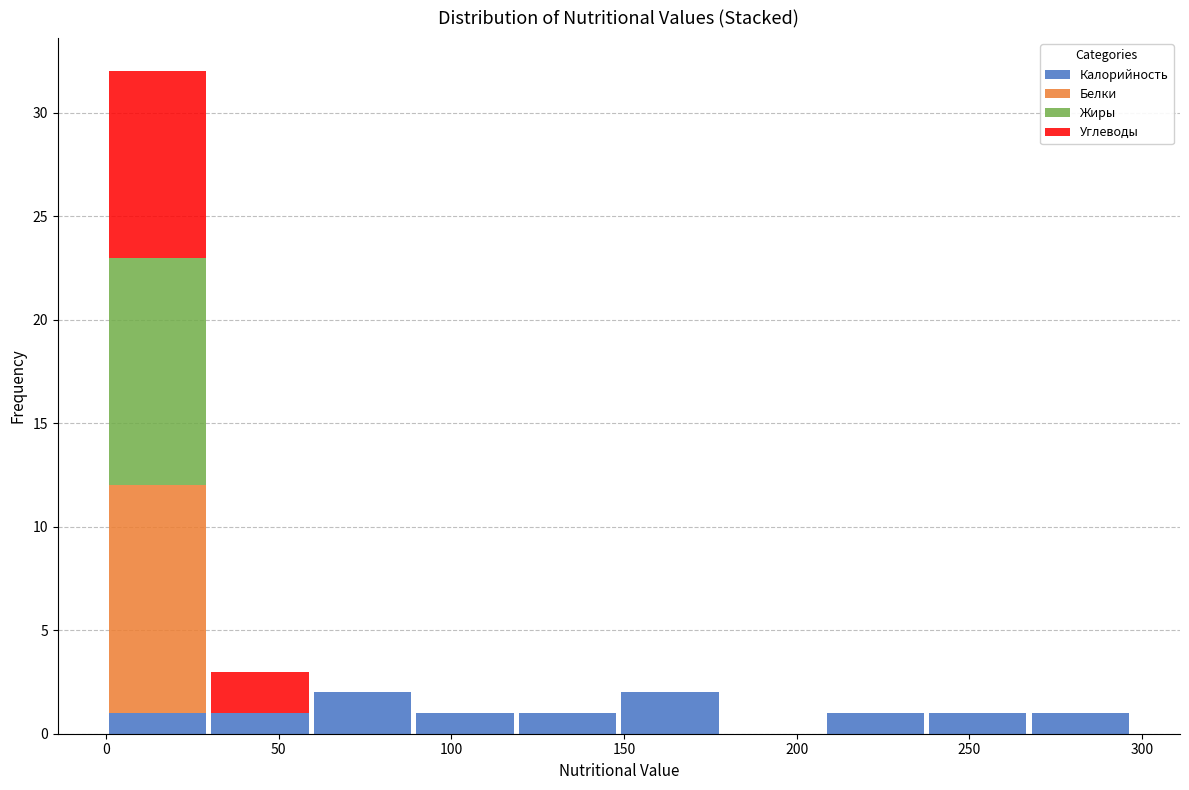

Reading left to right, transcribe this chart: for each stacked bar, give the range it covers on the x-axis and its total height. Neither the bar edges nor the heights are printed on the chart, so give them approximately, as read against the axes.

0 to 30: 32
30 to 60: 3
60 to 90: 2
90 to 120: 1
120 to 150: 1
150 to 180: 2
180 to 210: 0
210 to 240: 1
240 to 265: 1
265 to 295: 1